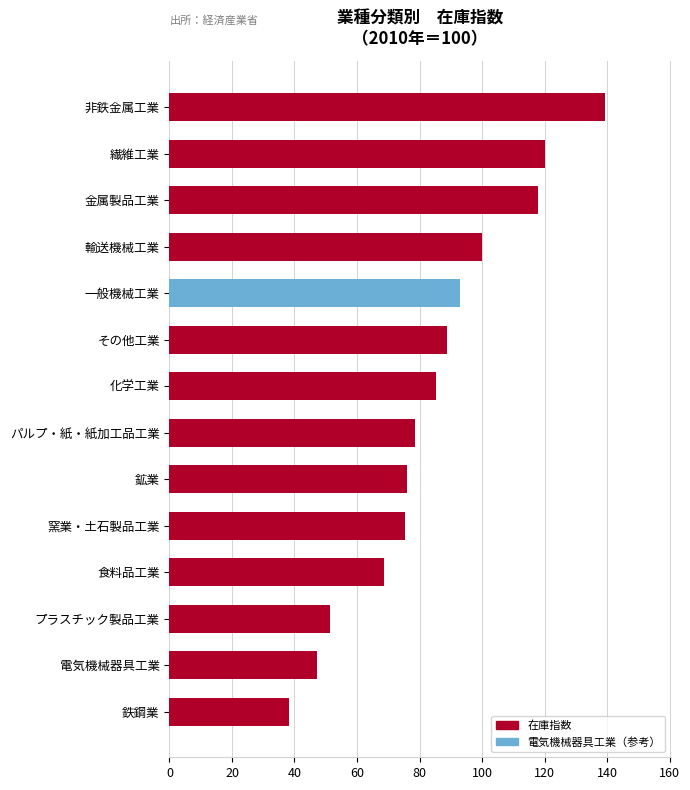

What is the difference between the maximum and second lowest values?

92.2